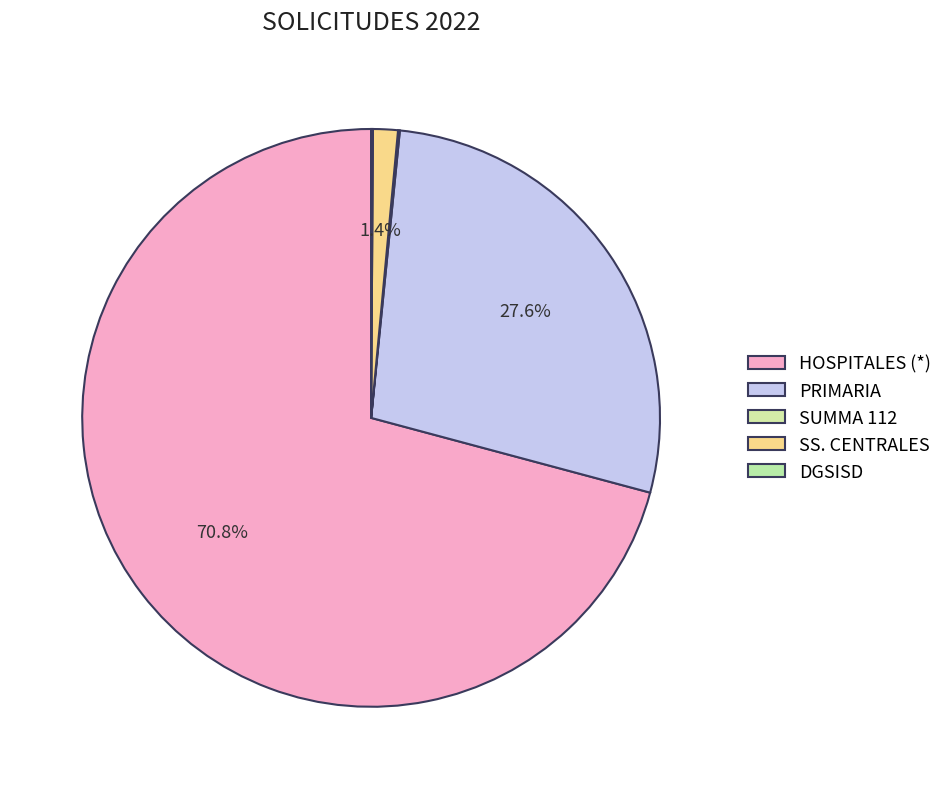

Count the number of slices in the pie.

5